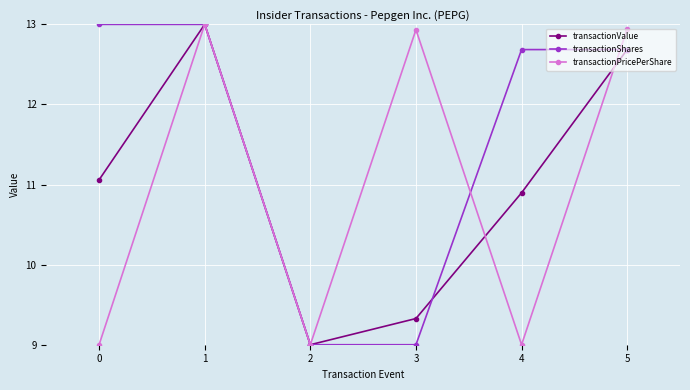

What is the difference between the maximum and minimum values in the transactionValue series?

4.0